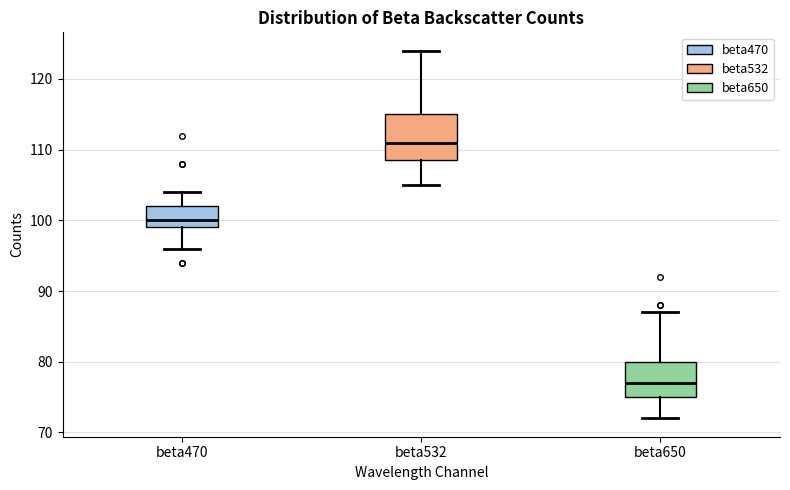

Reading left to right, read every box against the y-axis: the position of its median line, the range the box covers, and the ends of its whiskers. The values are not printed on the chart, so give them approximately, as read against the axis.

beta470: median 100, box 99 to 102, whiskers 96 to 104
beta532: median 111, box 109 to 115, whiskers 105 to 124
beta650: median 77, box 75 to 80, whiskers 72 to 87